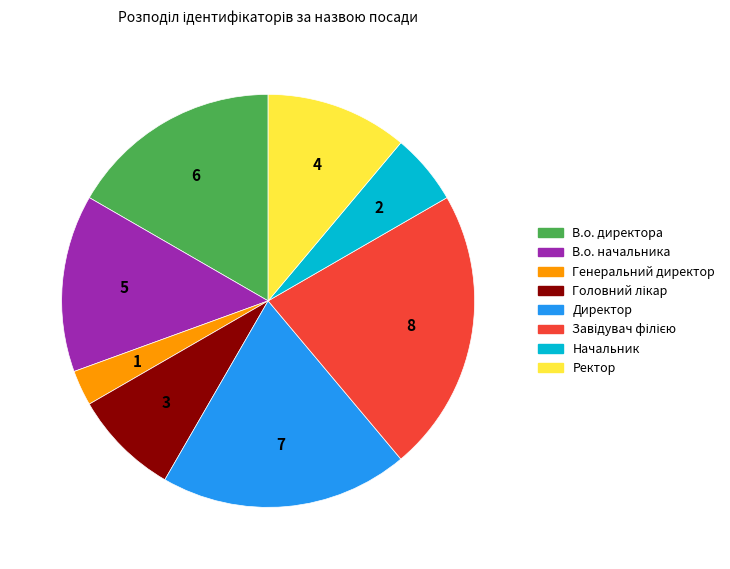

Which category has the smallest portion of the pie?

Генеральний директор